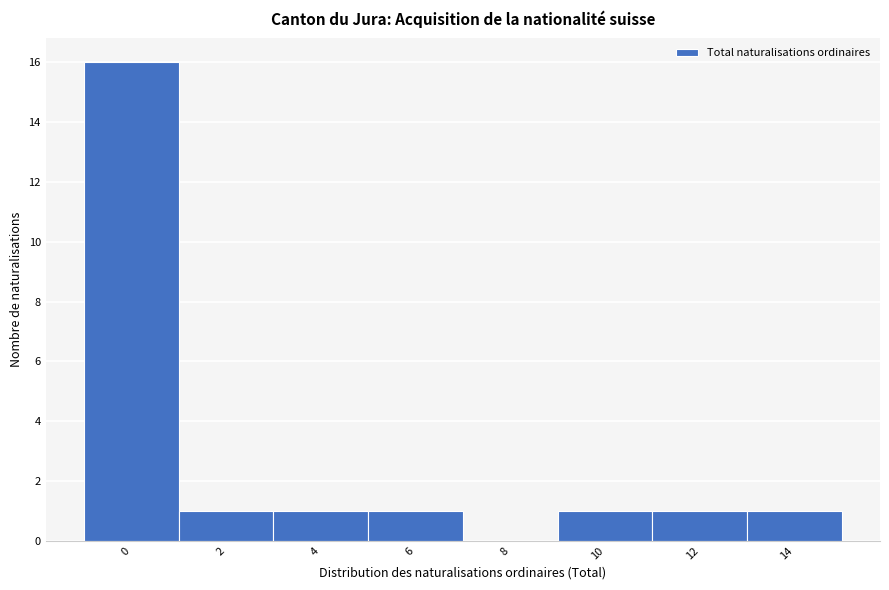

Reading left to right, what are all the values shown in this chart?

0=16	2=1	4=1	6=1	8=0	10=1	12=1	14=1